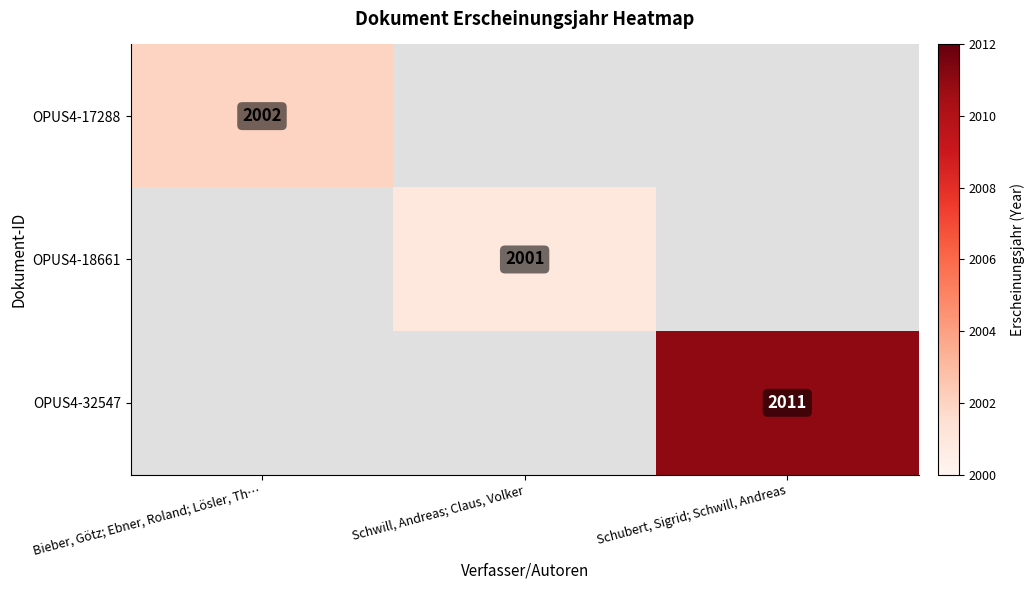

The OPUS4-18661 series shows 1362 at Schwill, Andreas; Claus, Volker. True or false?

False